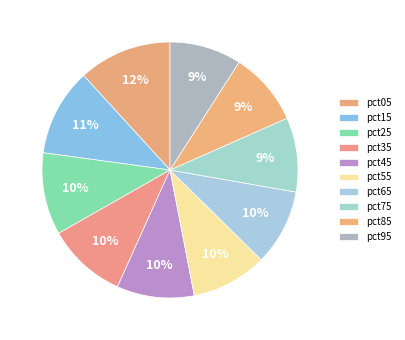

What percentage is NOT represented by pct25?

89.6%